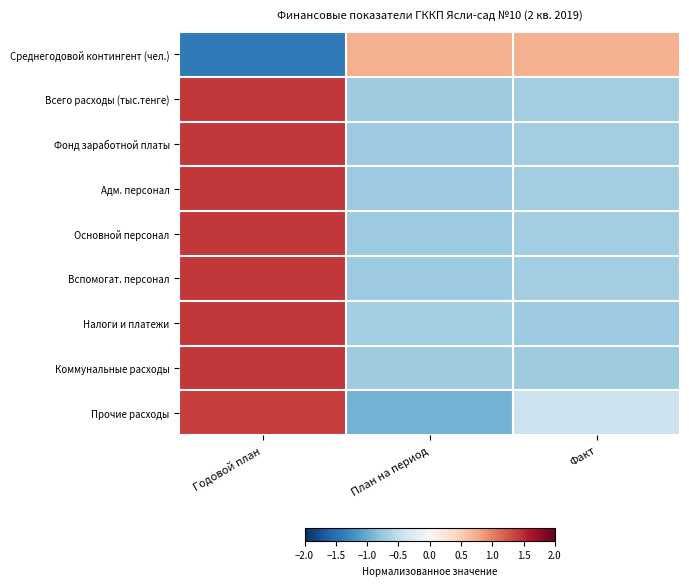

At how many categories does at least one series exceed 0?

3